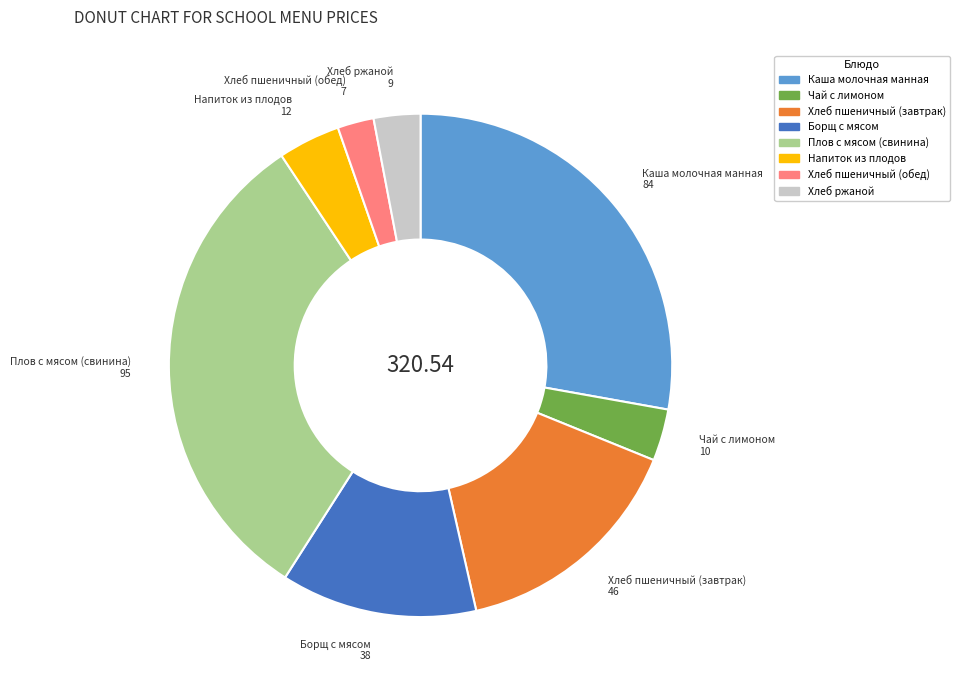

Which category has the biggest portion of the pie?

Плов с мясом (свинина)